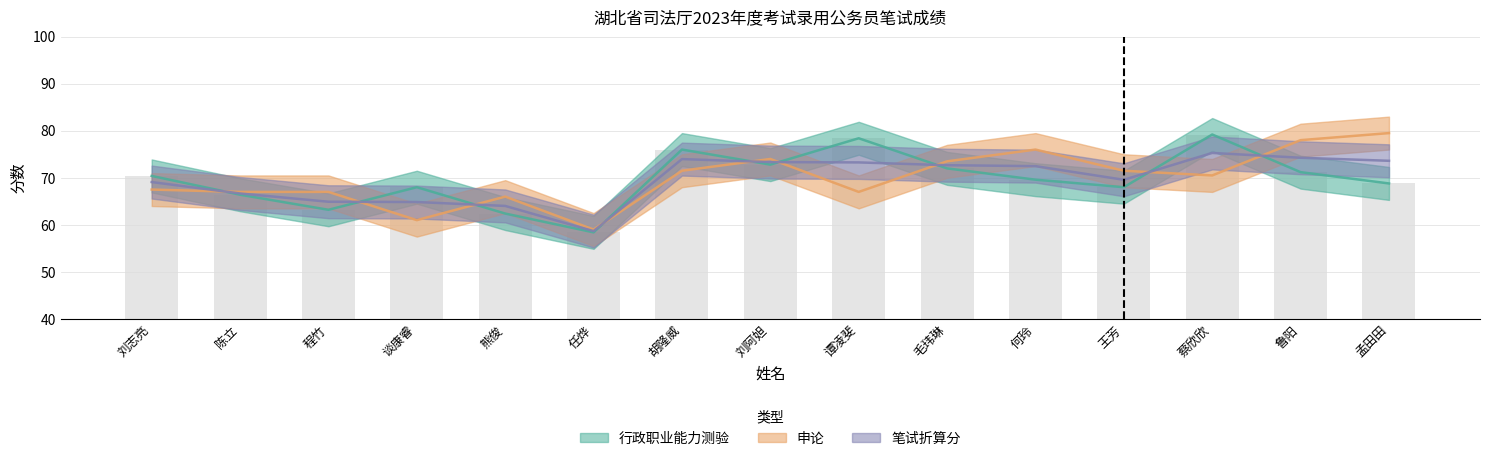

What position from the left is 孟田田?

15